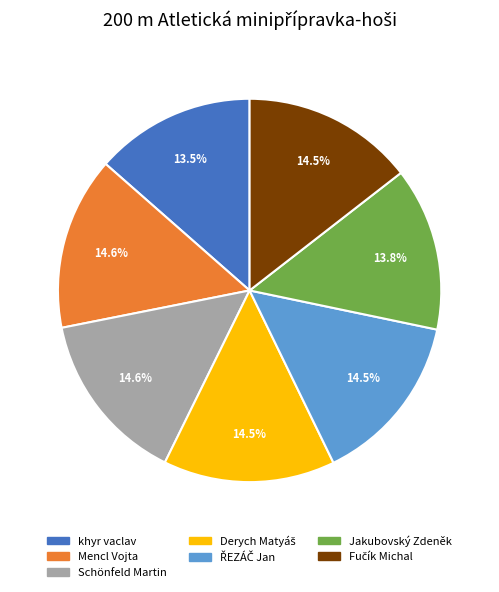

To the nearest percent, what percentage of the pie is Schönfeld Martin?

15%